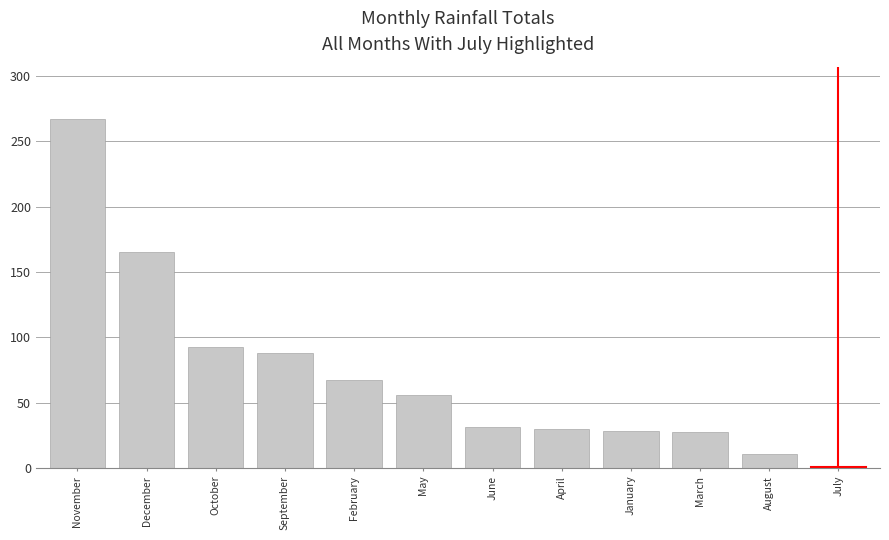

What is the label of the 1st bar from the right?

July